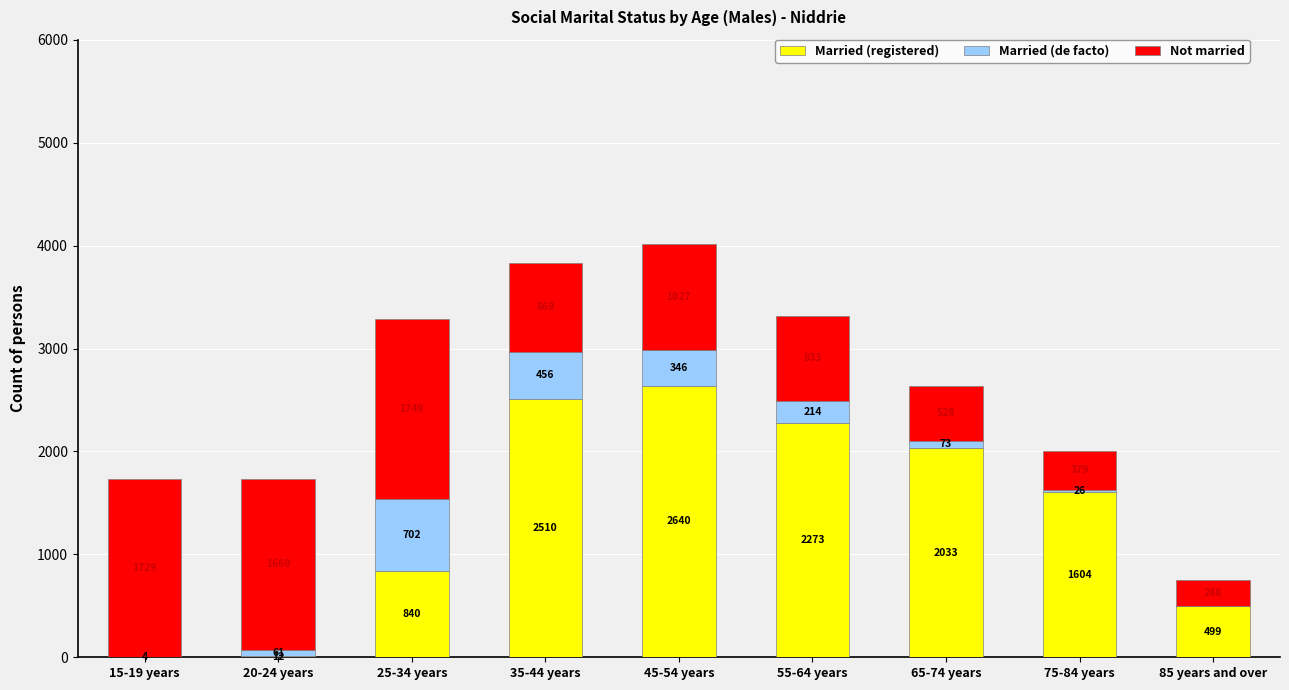

Does the chart contain stacked bars?

Yes